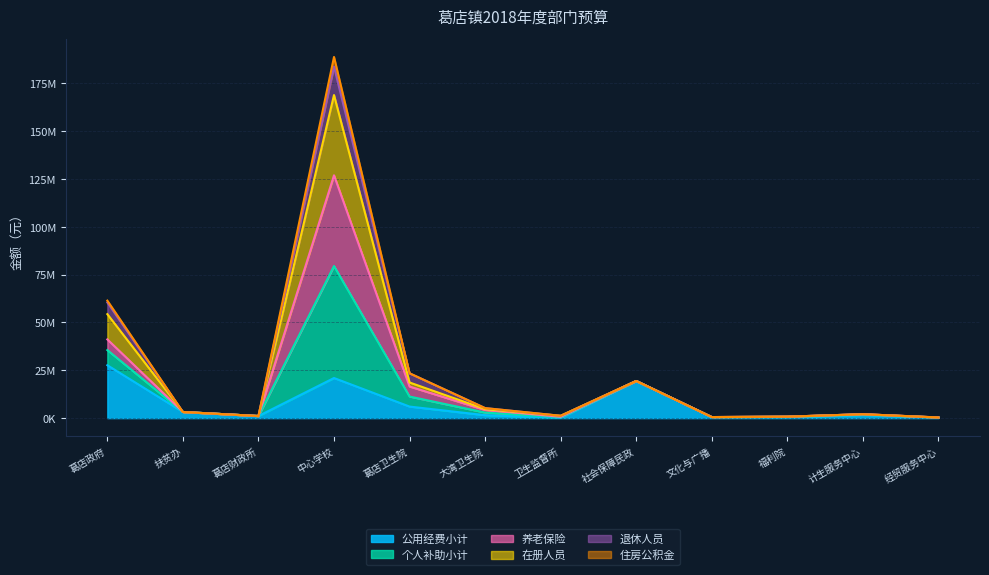

Between 扶贫办 and 卫生监督所, which is larger?

扶贫办